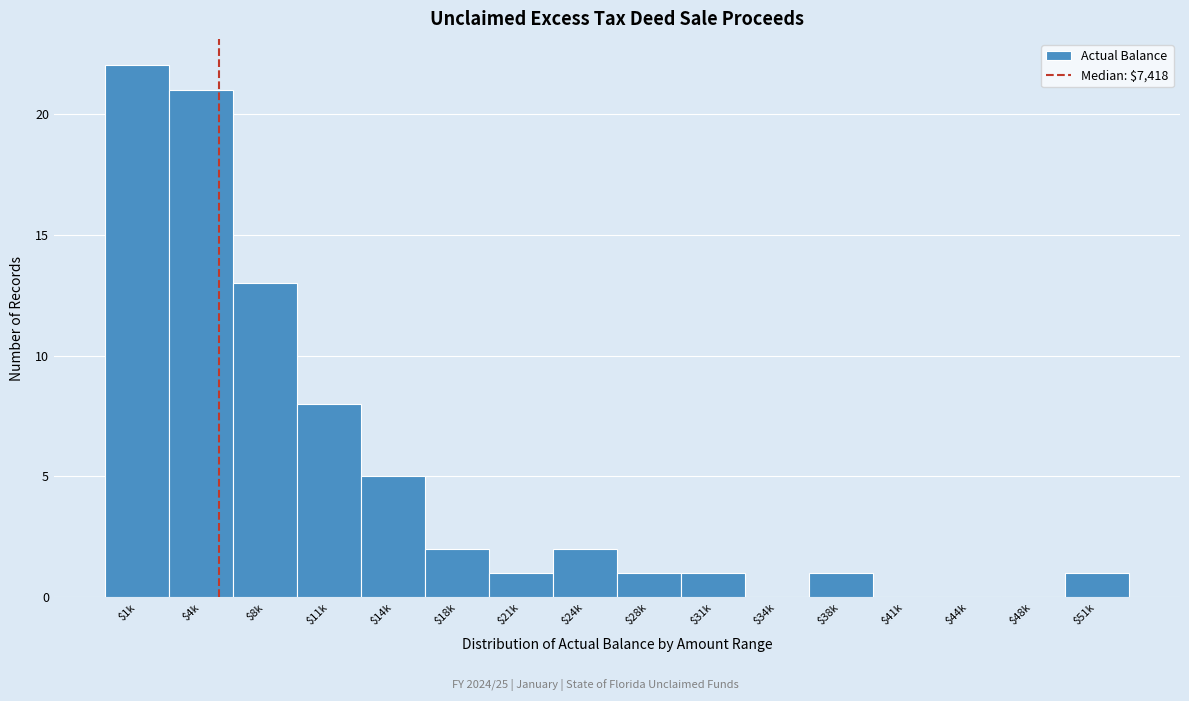

What is the sum of all values?

78